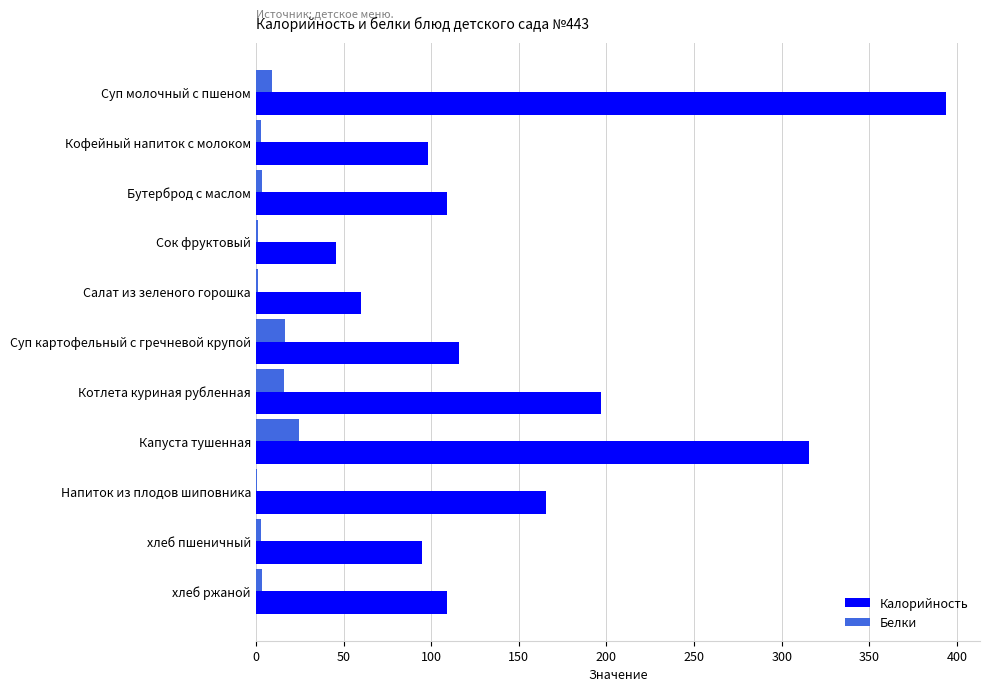

Which category has the highest value in the Калорийность series?

Суп молочный с пшеном